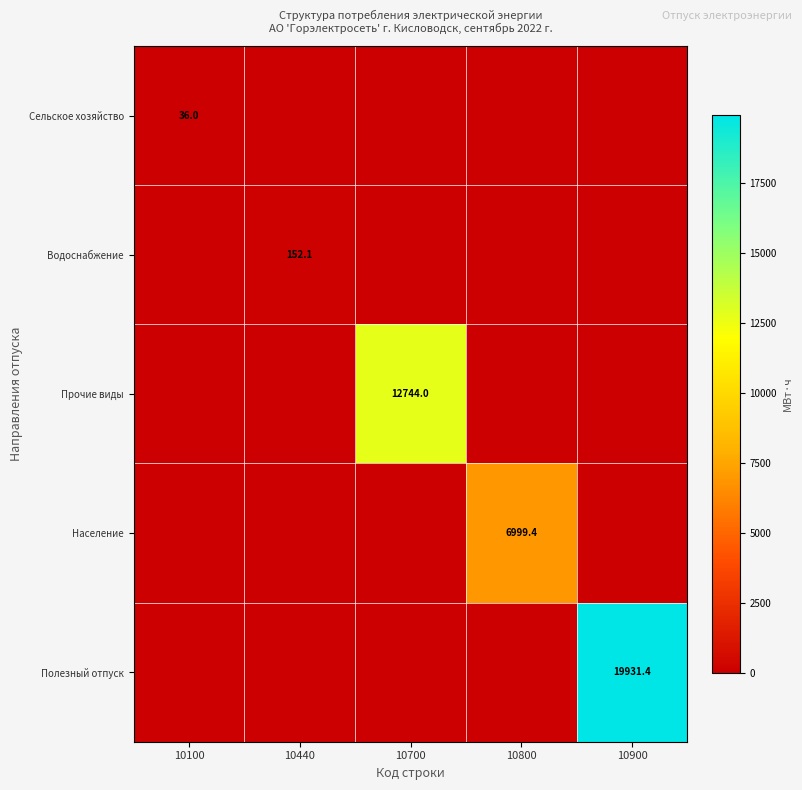

How many series are shown in this chart?

5